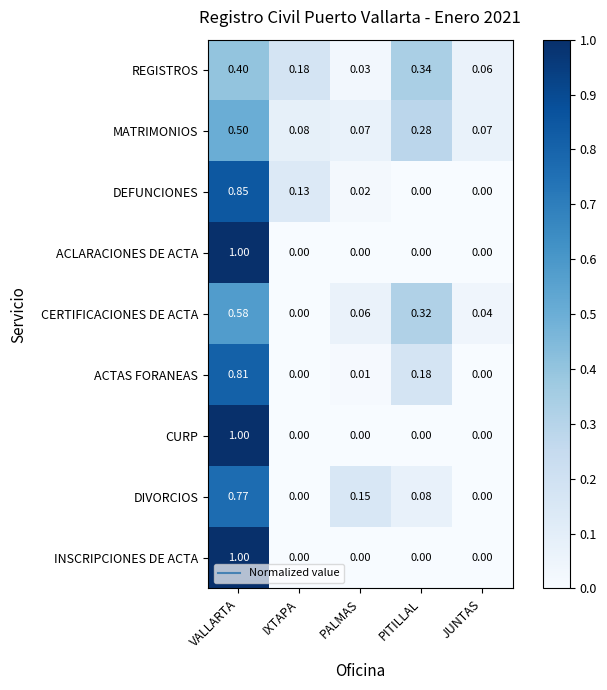

At which label does CERTIFICACIONES DE ACTA reach its minimum?

IXTAPA